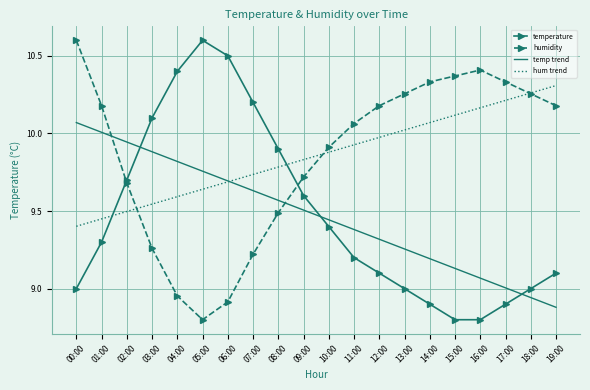

What position from the right is 13:00?

7